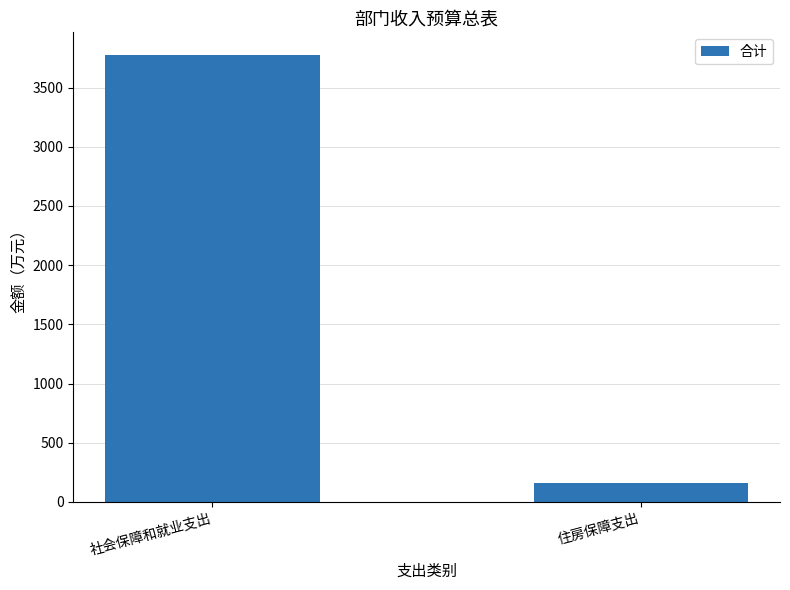

How many data points are less than 3777?

1